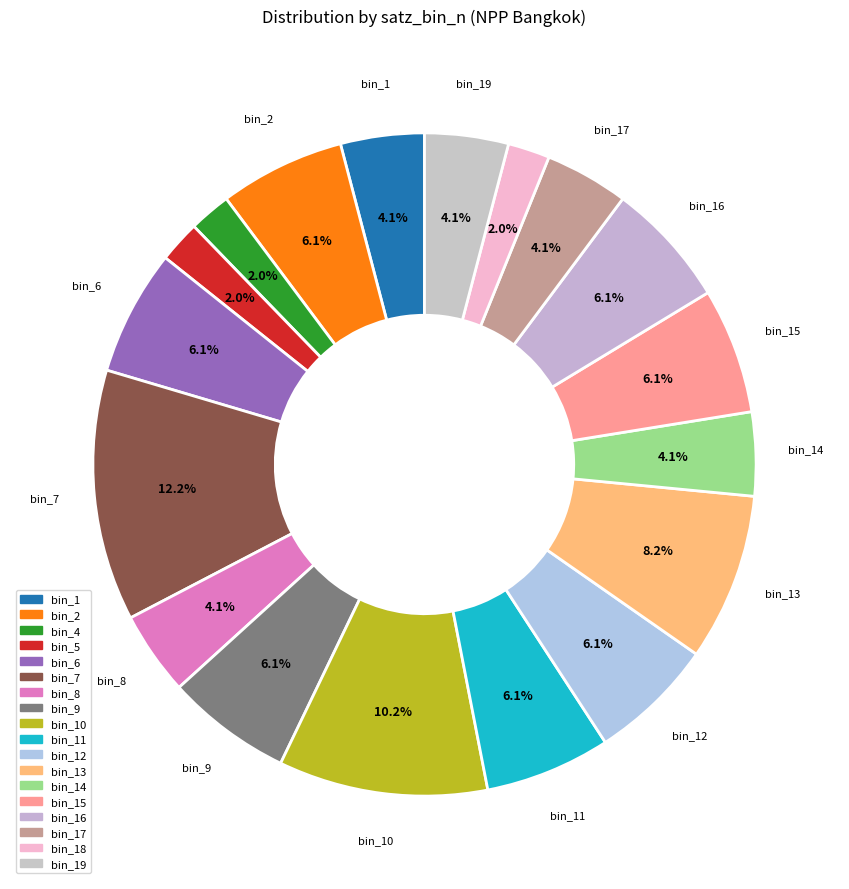

Count the number of slices in the pie.

18